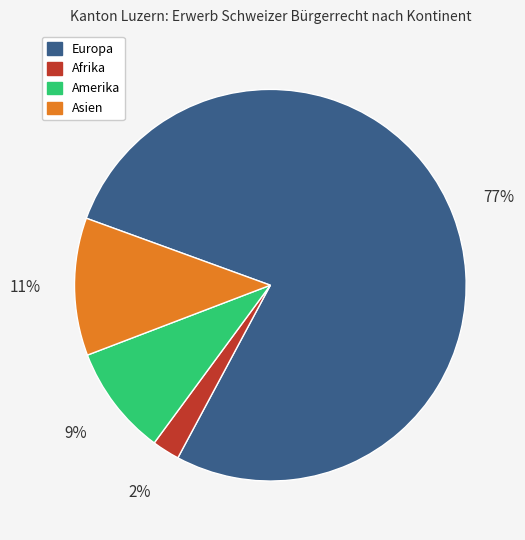

To the nearest percent, what is the average slice percentage?

25%